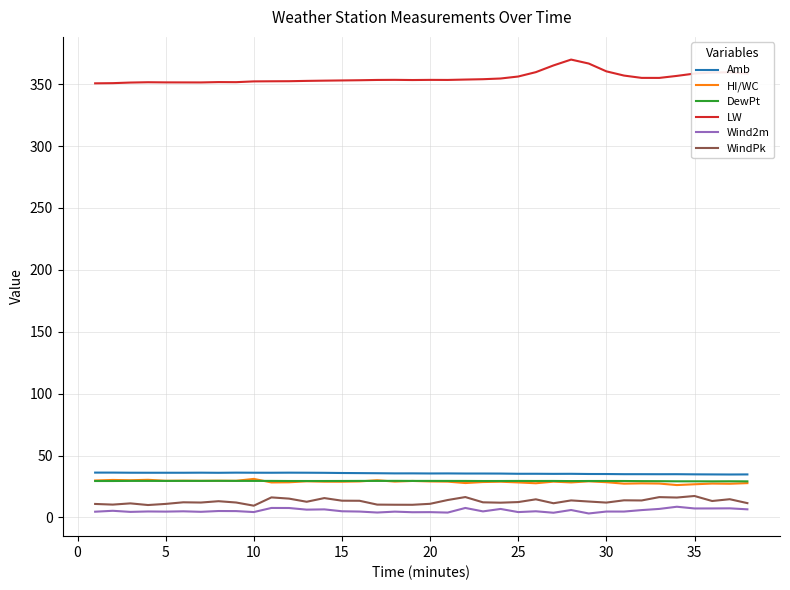

What is the maximum value for Wind2m?

8.7